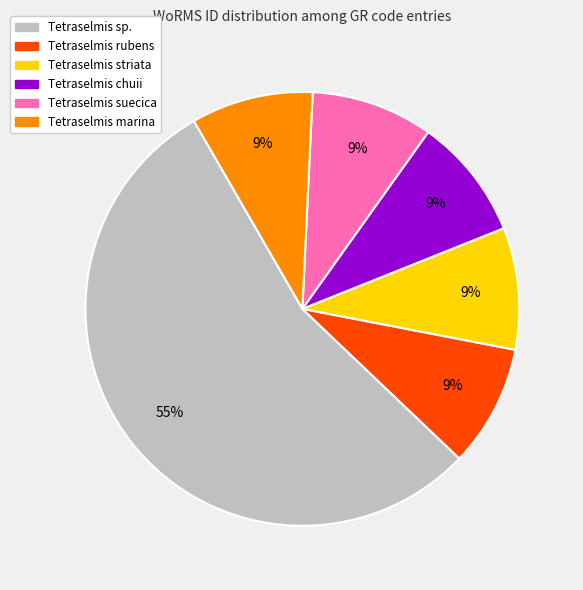

Does any single category account for the majority?

Yes